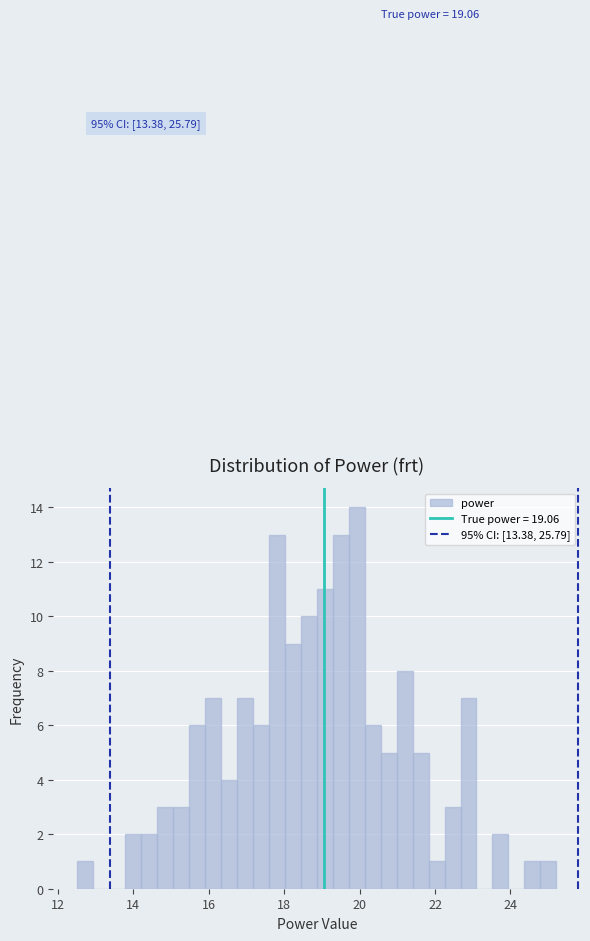

Read against the x-axis, roughly where is the centre of the tallest bar?

20.0